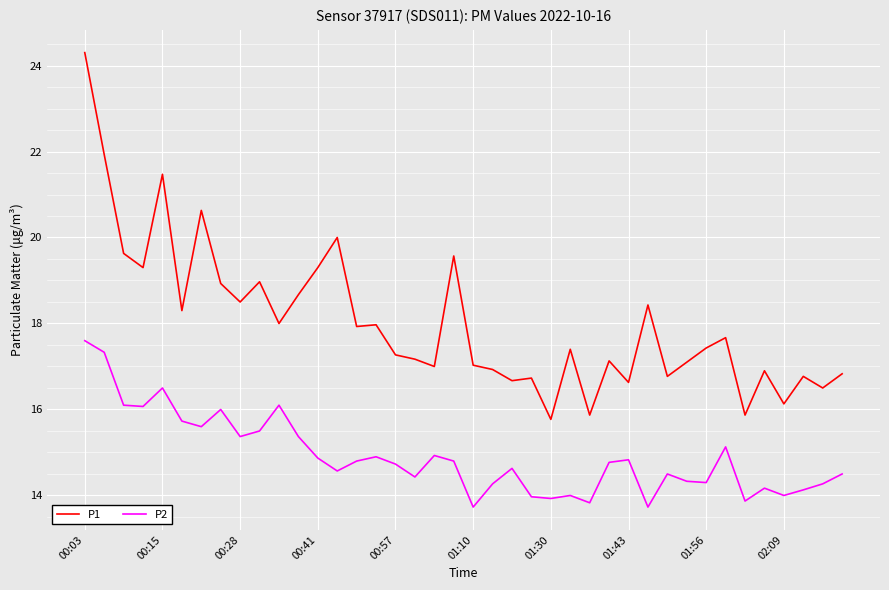

List the series in order of their peak value, lowest first.

P2, P1